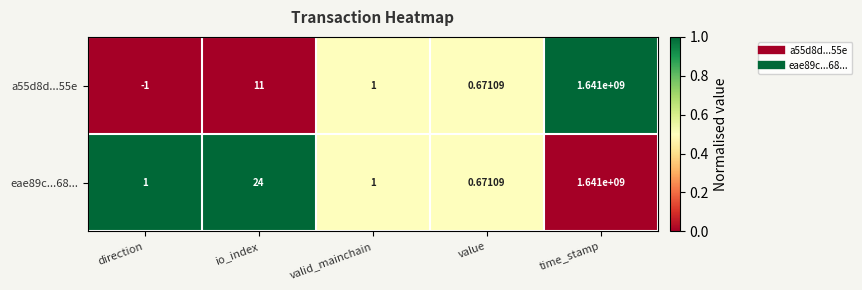

Which label corresponds to the smallest value in the chart?

direction